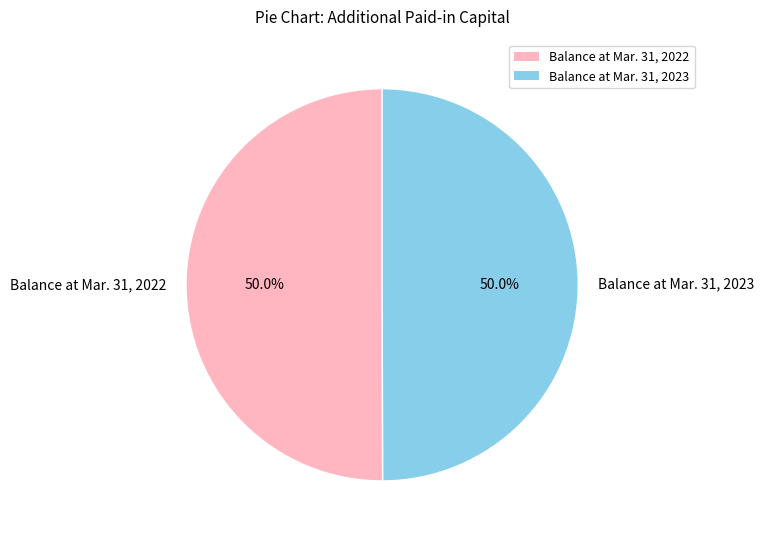

Combined, what portion of the pie is Balance at Mar. 31, 2023 and Balance at Mar. 31, 2022?

100.0%